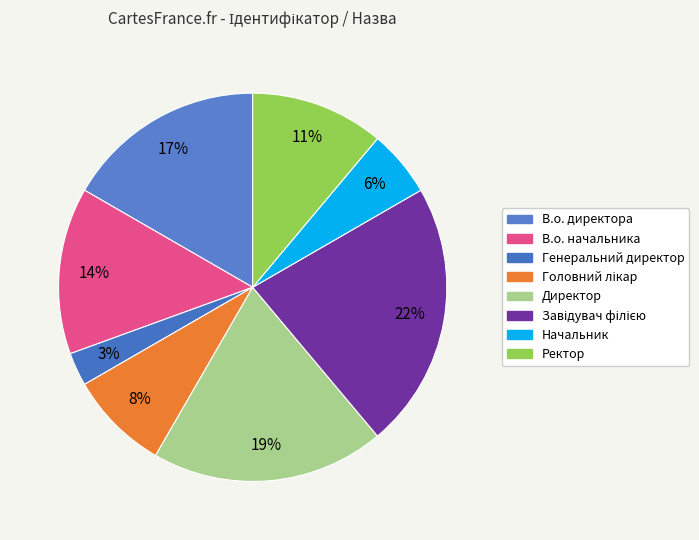

True or false: Ректор accounts for 1% of the total.

False